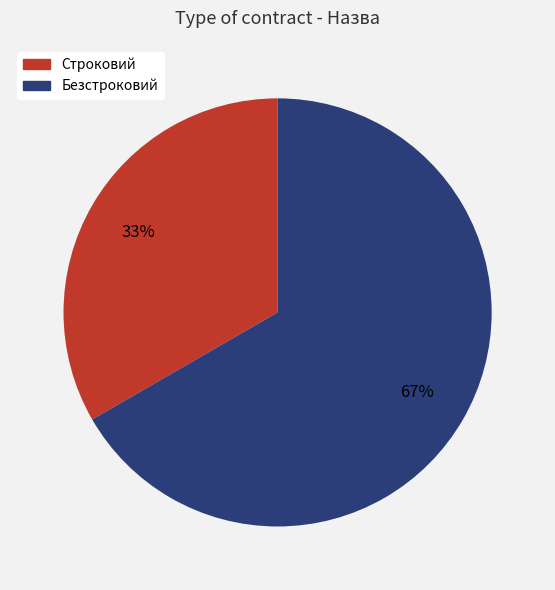

What is the smallest slice in the pie chart?

Строковий